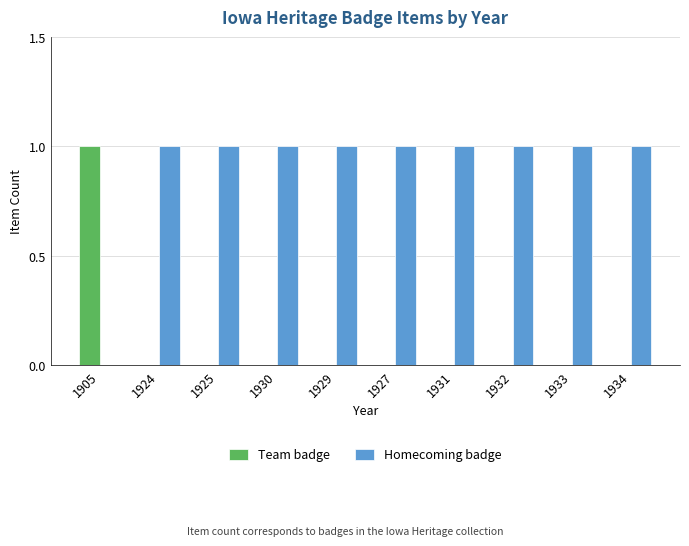

What is the sum of all Homecoming badge values?

9